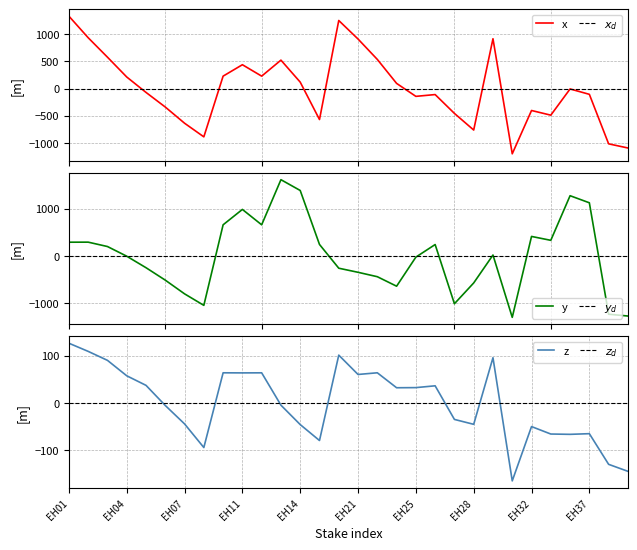

The X fin s (b) series shows -1096.1 at EH39. True or false?

True